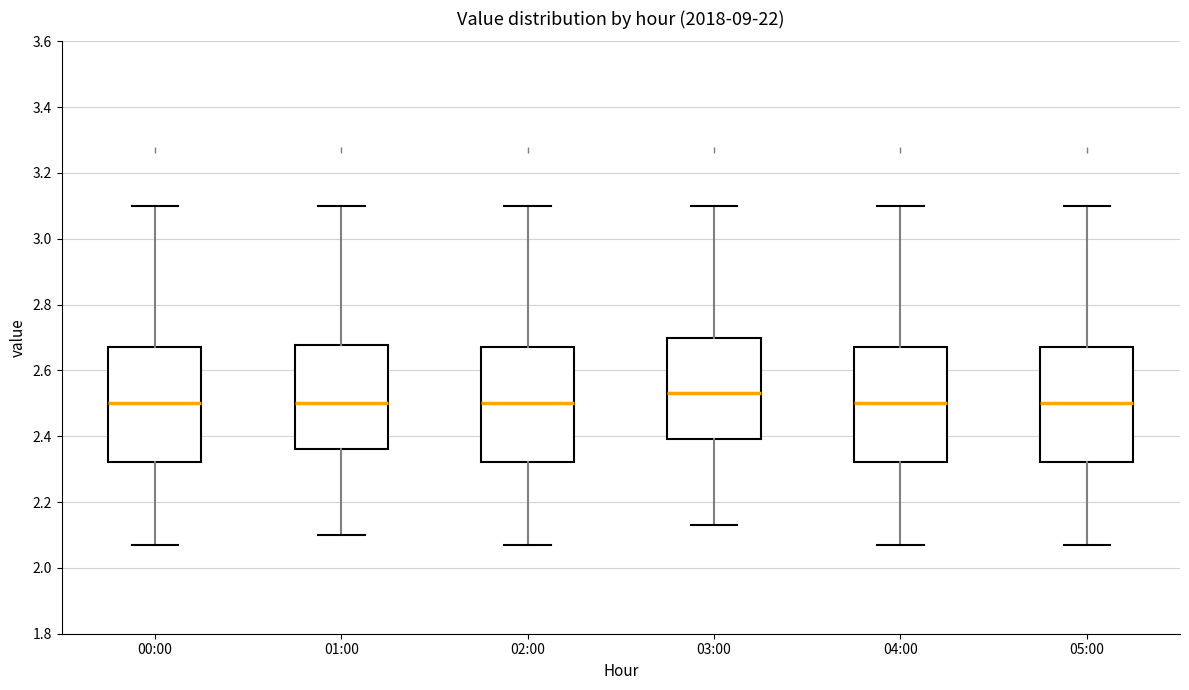

Reading left to right, transcribe this box plot: for each box, give where its median line is, the range the box spans, and where its two whiskers end, as read against the y-axis. The values are not printed on the chart, so give them approximately, as read against the axis.

00:00: median 2.50, box 2.32 to 2.68, whiskers 2.08 to 3.10
01:00: median 2.50, box 2.36 to 2.68, whiskers 2.10 to 3.10
02:00: median 2.50, box 2.32 to 2.68, whiskers 2.08 to 3.10
03:00: median 2.54, box 2.40 to 2.70, whiskers 2.14 to 3.10
04:00: median 2.50, box 2.32 to 2.68, whiskers 2.08 to 3.10
05:00: median 2.50, box 2.32 to 2.68, whiskers 2.08 to 3.10